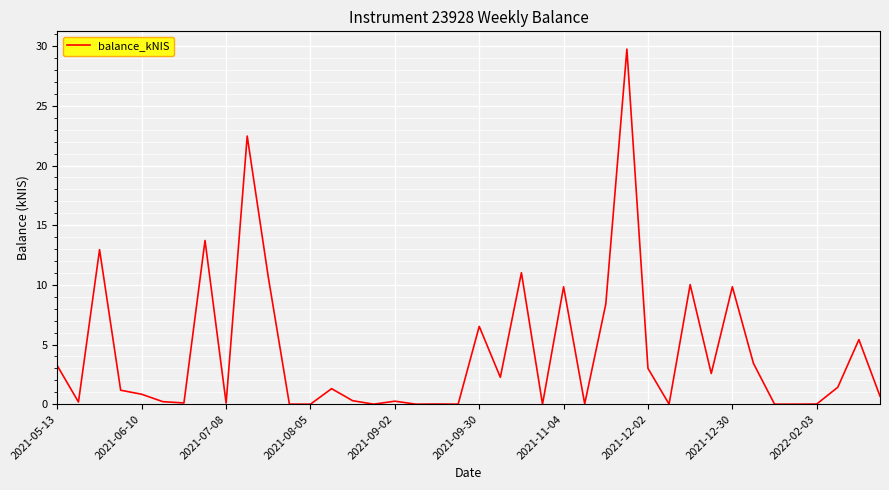

What is the greatest value displayed?

29.8